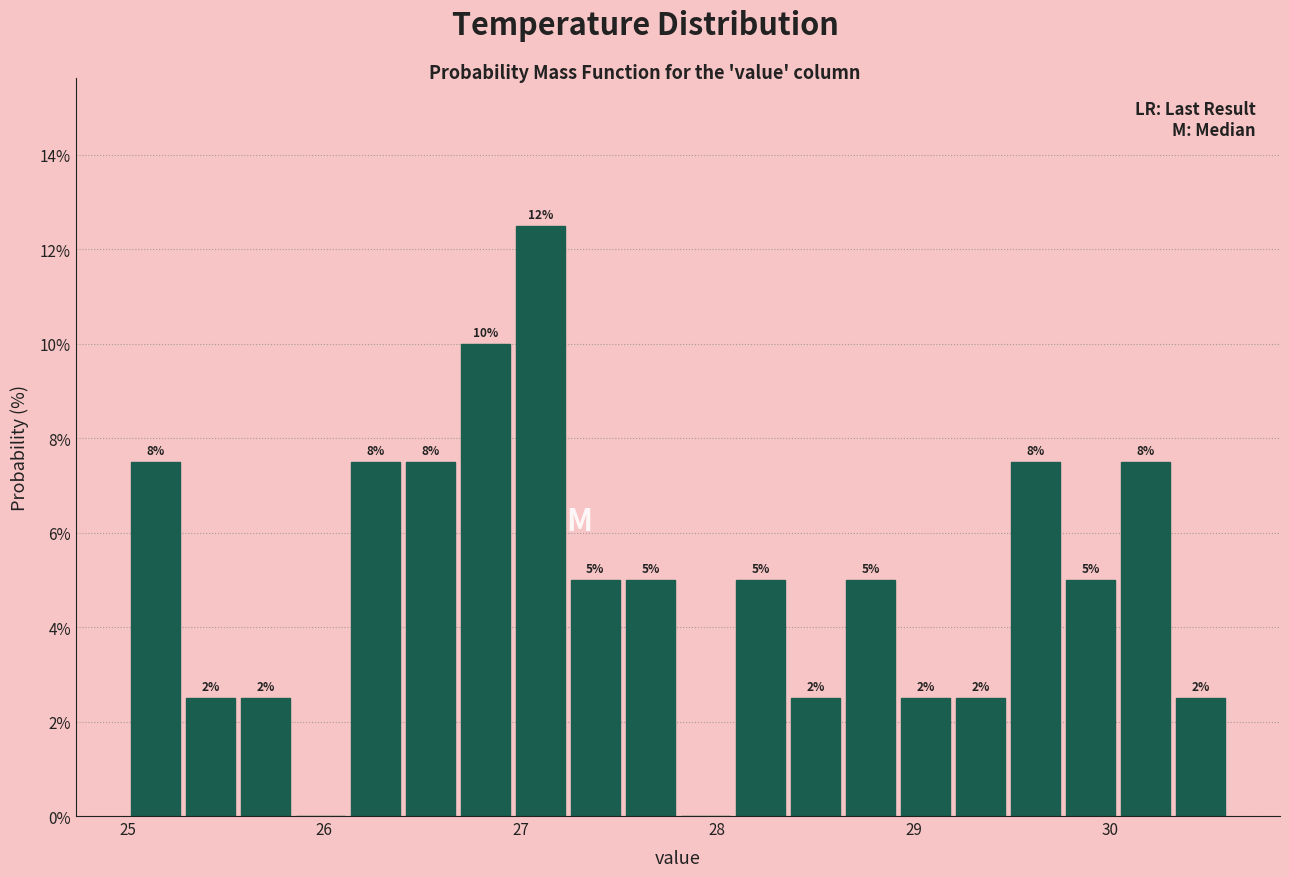

Around what value on the x-axis is the tallest bar? Give the approximate position of its centre, as read against the axis.

27.1